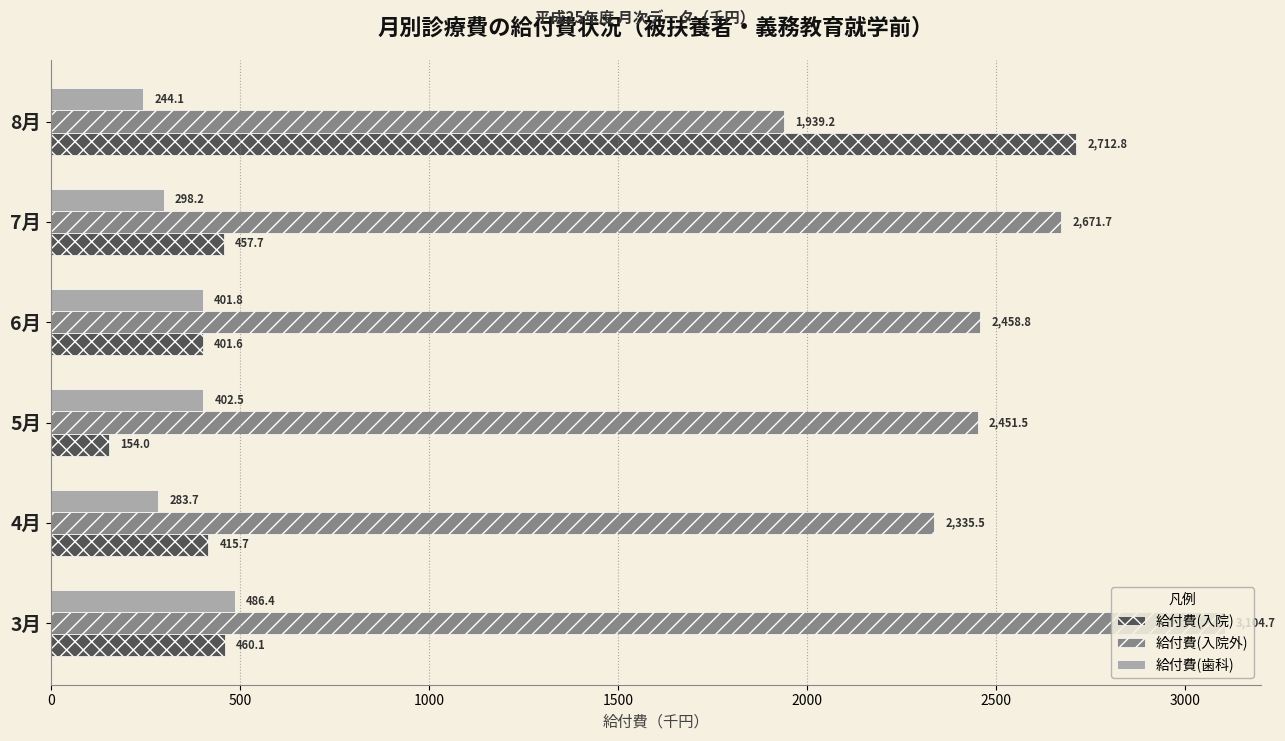

What is the difference between the 給付費(歯科) values at 4月 and 6月?

118.1